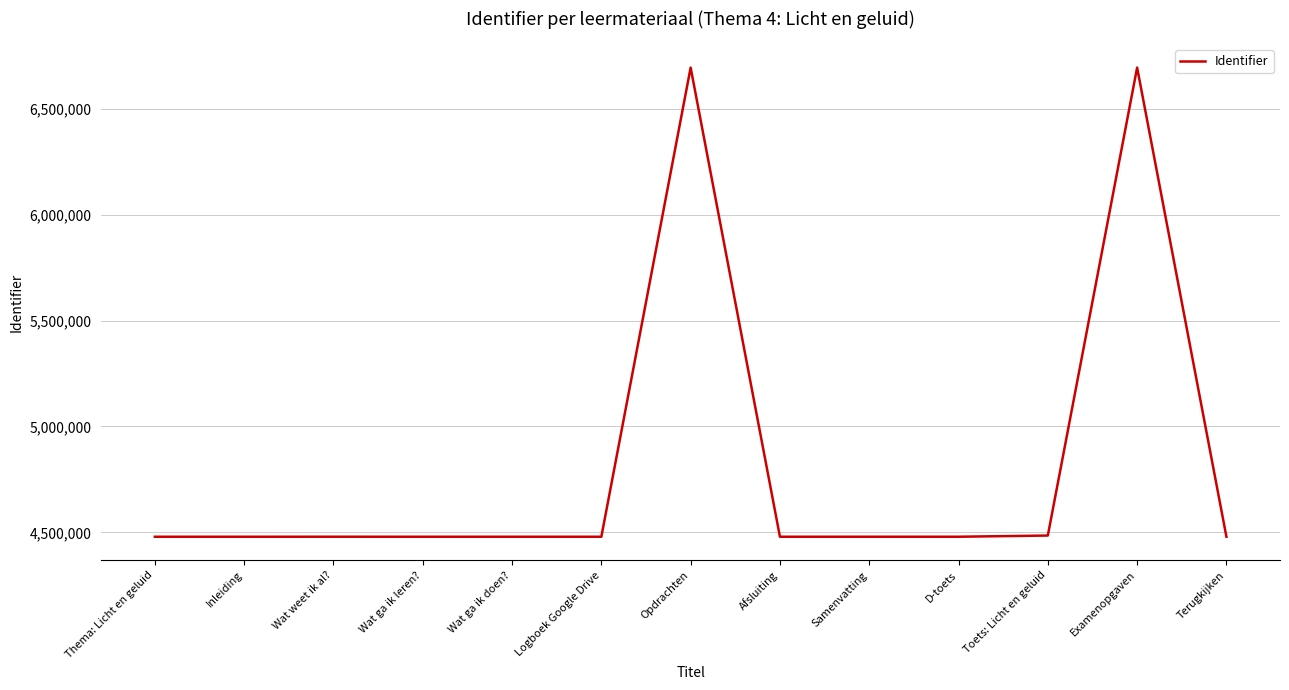

What is the change in value from Thema: Licht en geluid to Logboek Google Drive?

+2